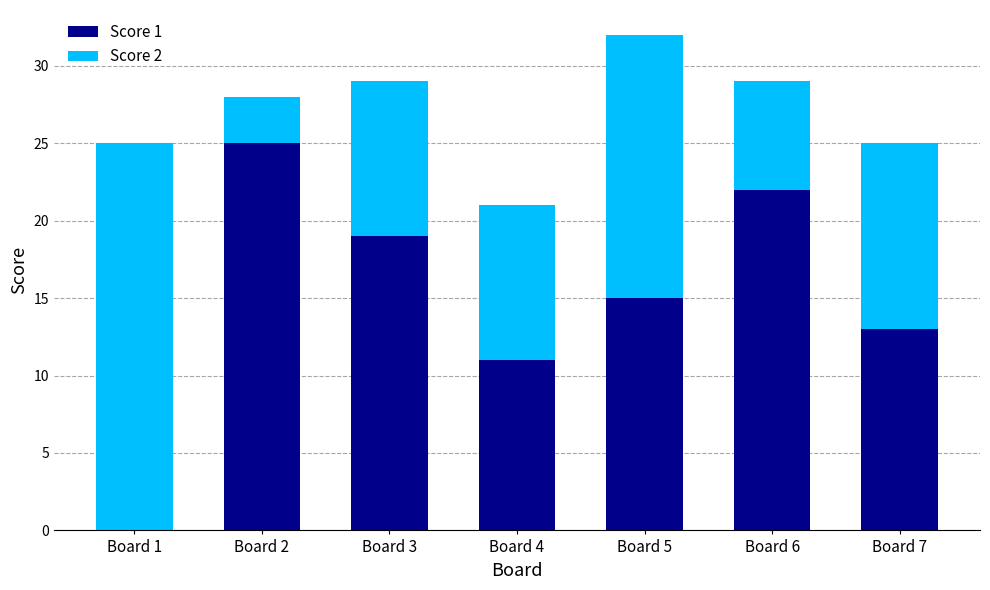

What is the total value across all series at Board 4?

21